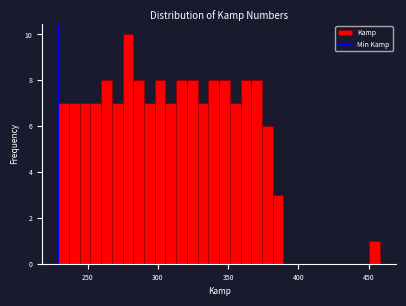

Around what value on the x-axis is the tallest bar? Give the approximate position of its centre, as read against the axis.

280